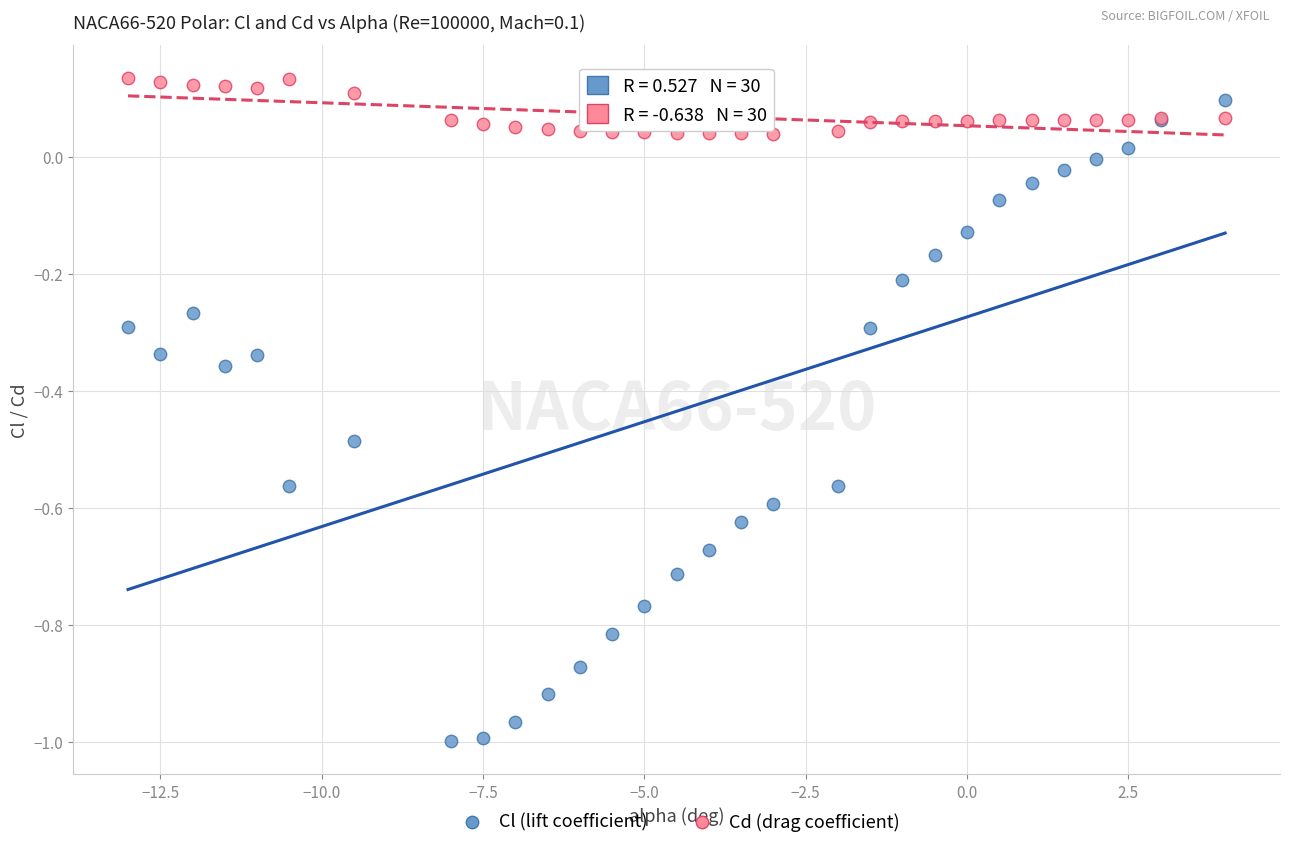

Which series contains the lowest Y value?

Cl (lift coefficient)